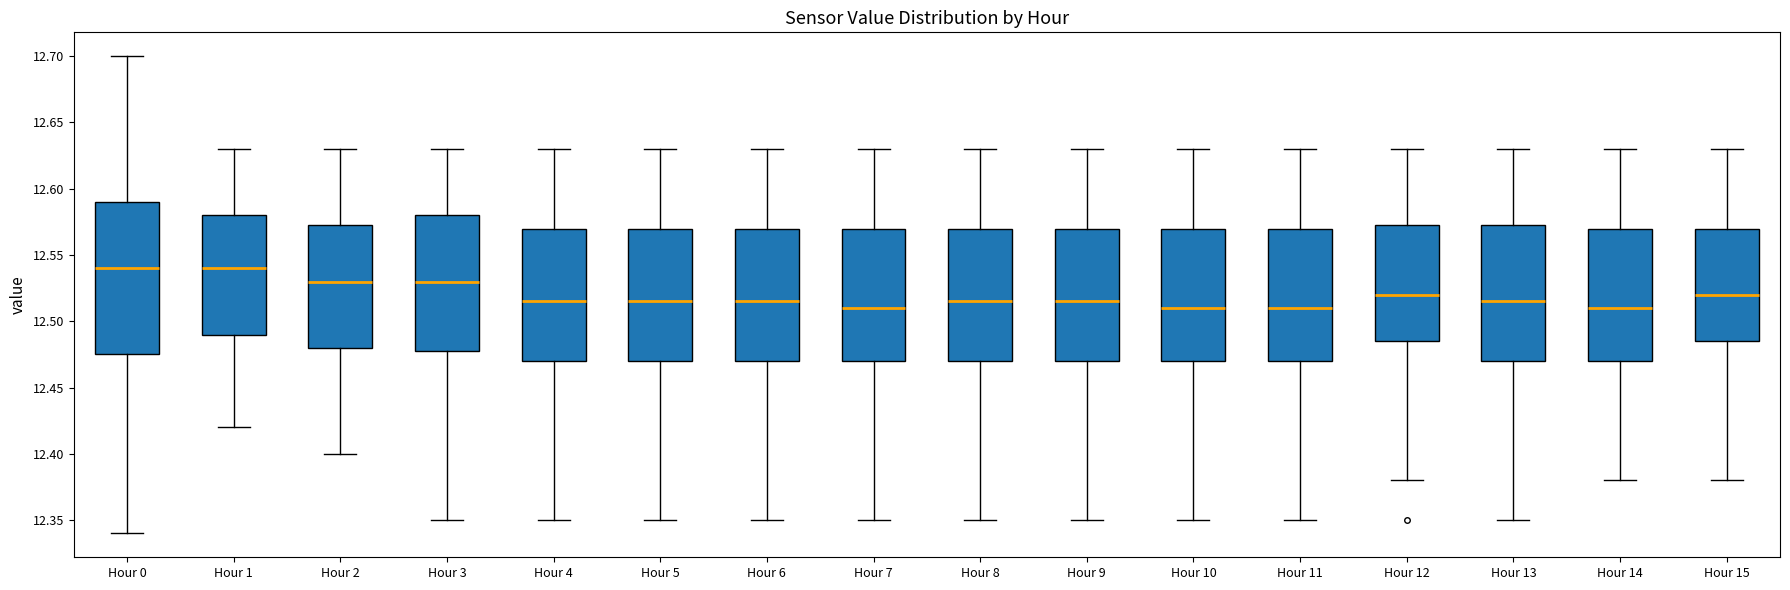

Which box is the tallest, from its lower edge to its upper edge?

Hour 0